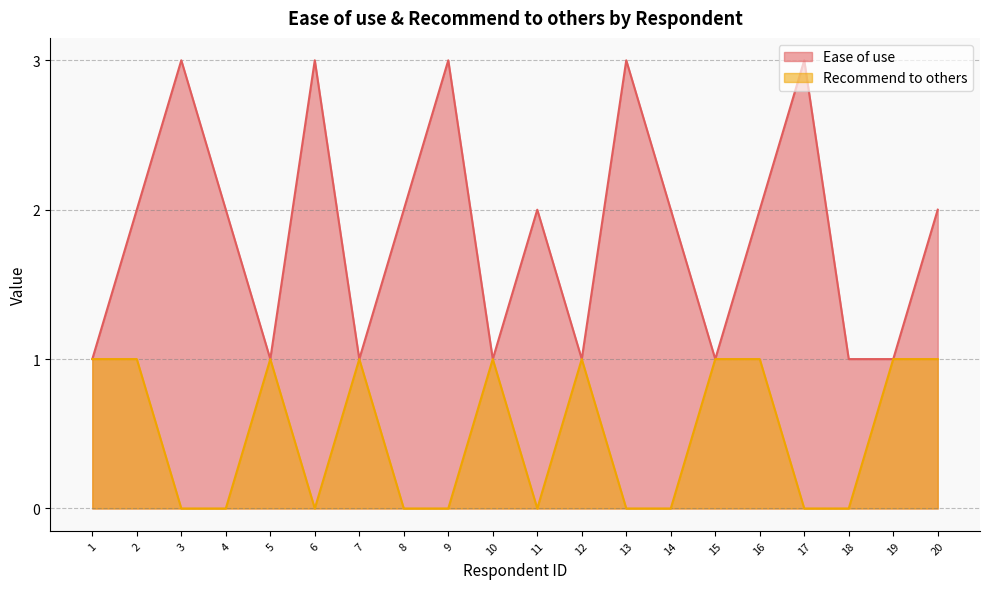

Reading left to right, transcribe all the data shown in this chart.

Ease of use: 1=1	2=2	3=3	4=2	5=1	6=3	7=1	8=2	9=3	10=1	11=2	12=1	13=3	14=2	15=1	16=2	17=3	18=1	19=1	20=2
Recommend to others: 1=1	2=1	3=0	4=0	5=1	6=0	7=1	8=0	9=0	10=1	11=0	12=1	13=0	14=0	15=1	16=1	17=0	18=0	19=1	20=1